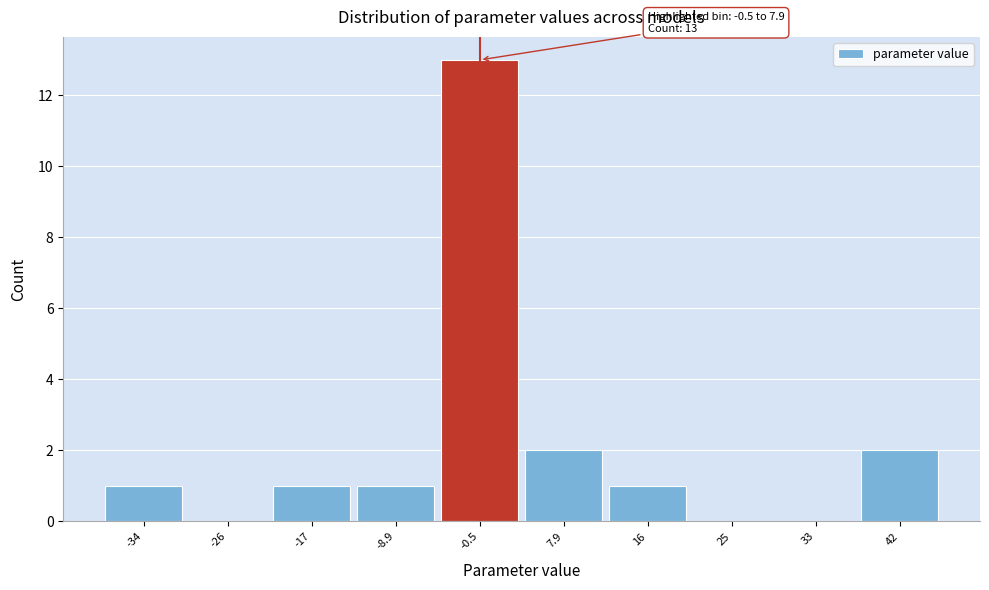

Reading right to left, what are all the values shown in this chart?

42=2	33=0	25=0	16=1	7.9=2	-0.5=13	-8.9=1	-17=1	-26=0	-34=1